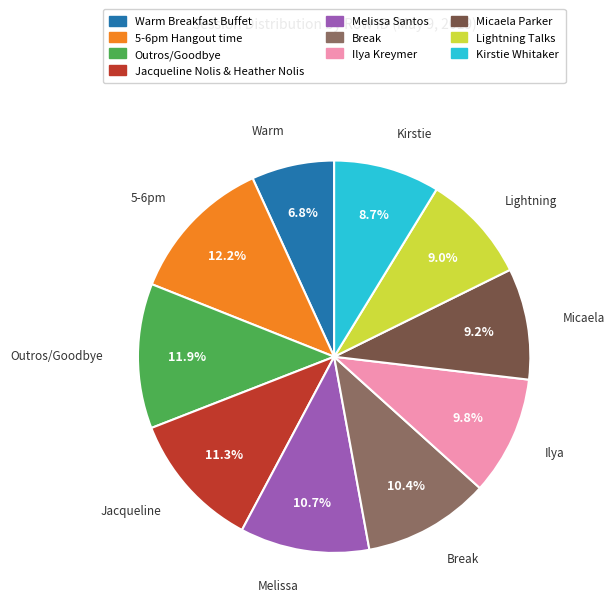

Is there a majority slice in this chart?

No